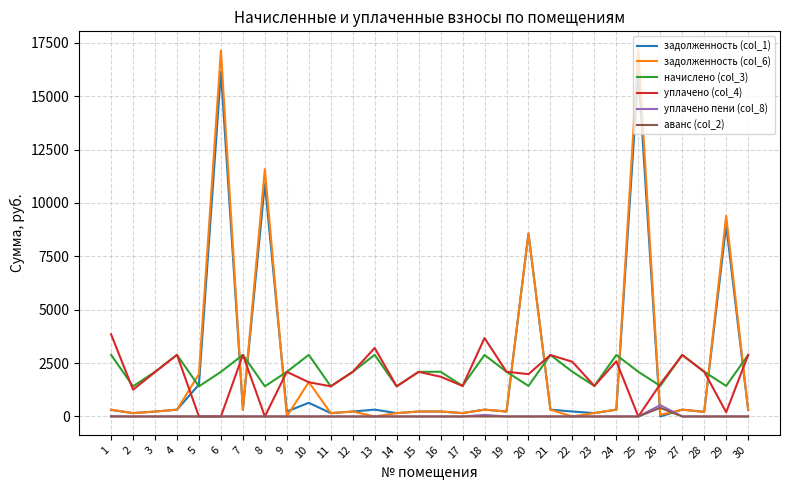

What is the difference between the maximum and minimum values in the уплачено (col_4) series?

3847.8